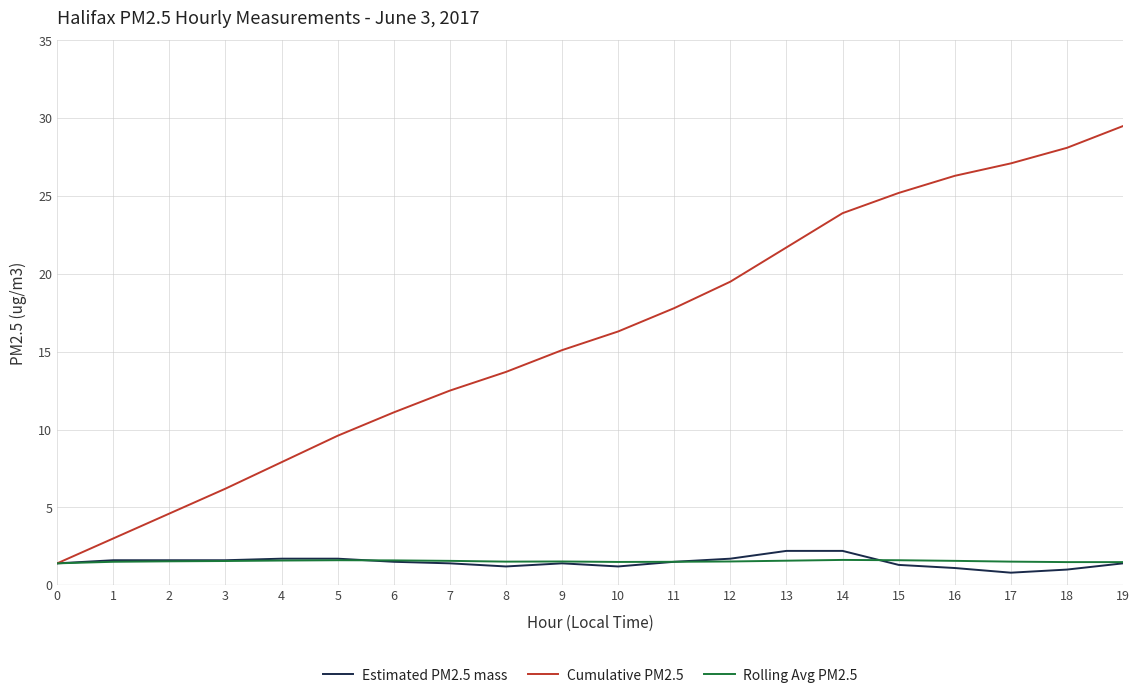

At which category does the chart reach its peak across all series?

19